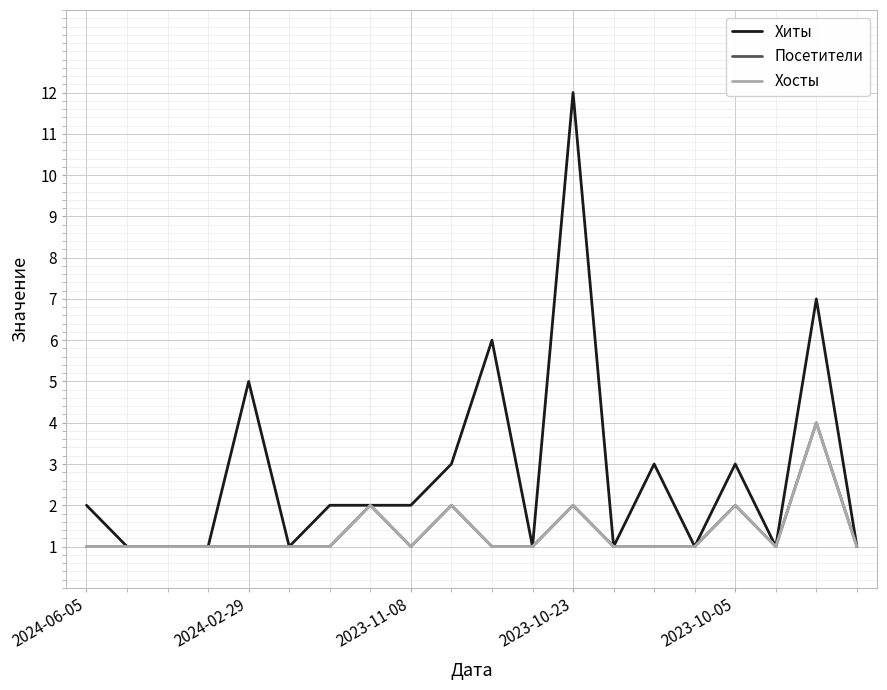

Is this an area chart (filled region under the line)?

No